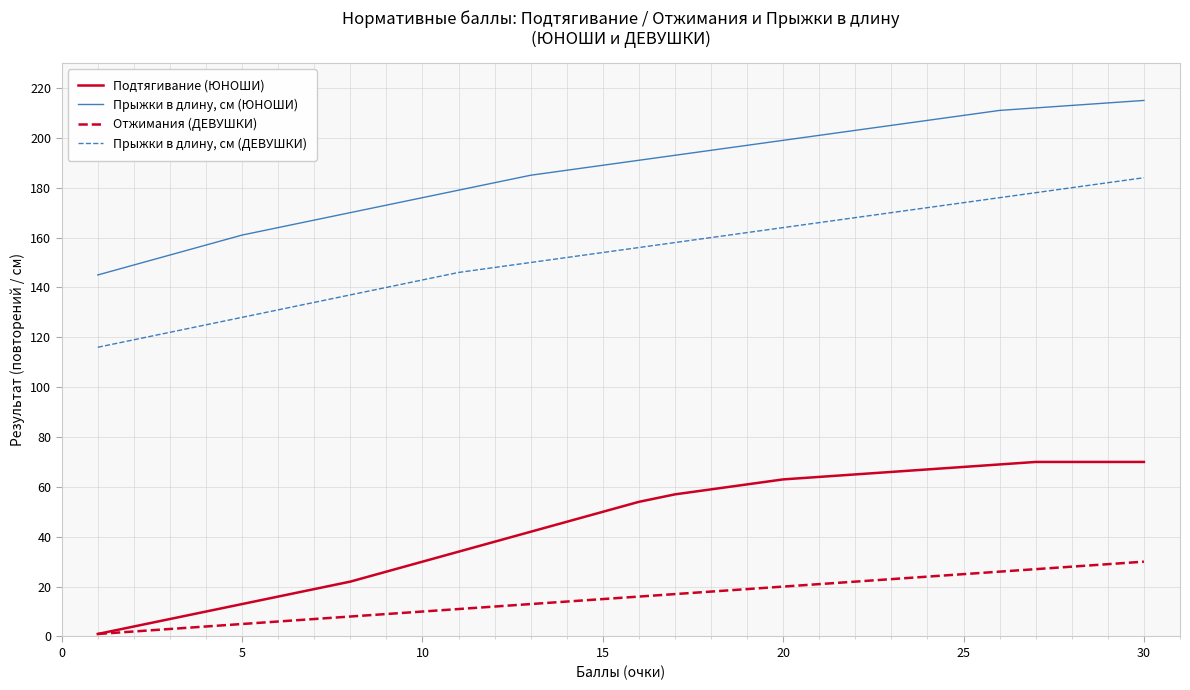

What is the highest value of the Прыжки в длину, см (ЮНОШИ) series?

215